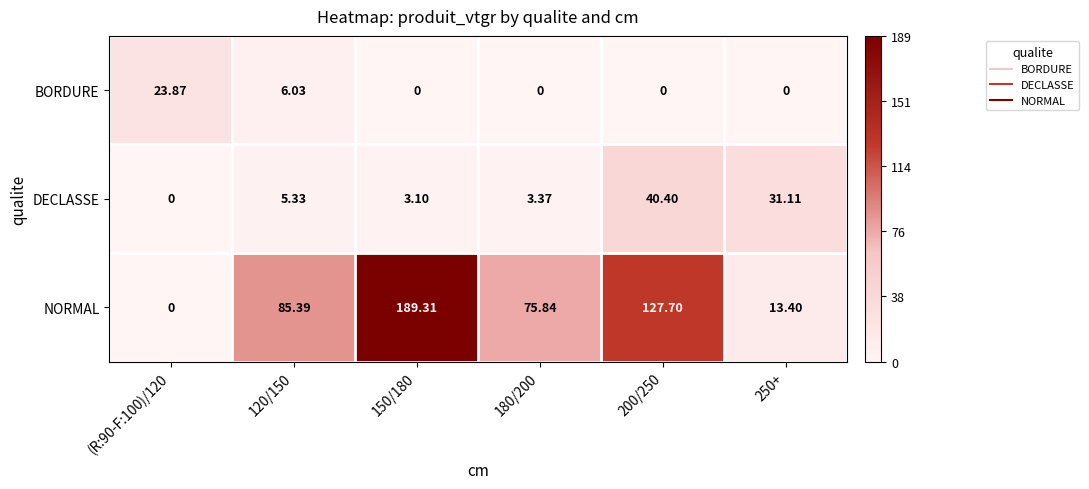

Which series has the widest spread of values?

NORMAL